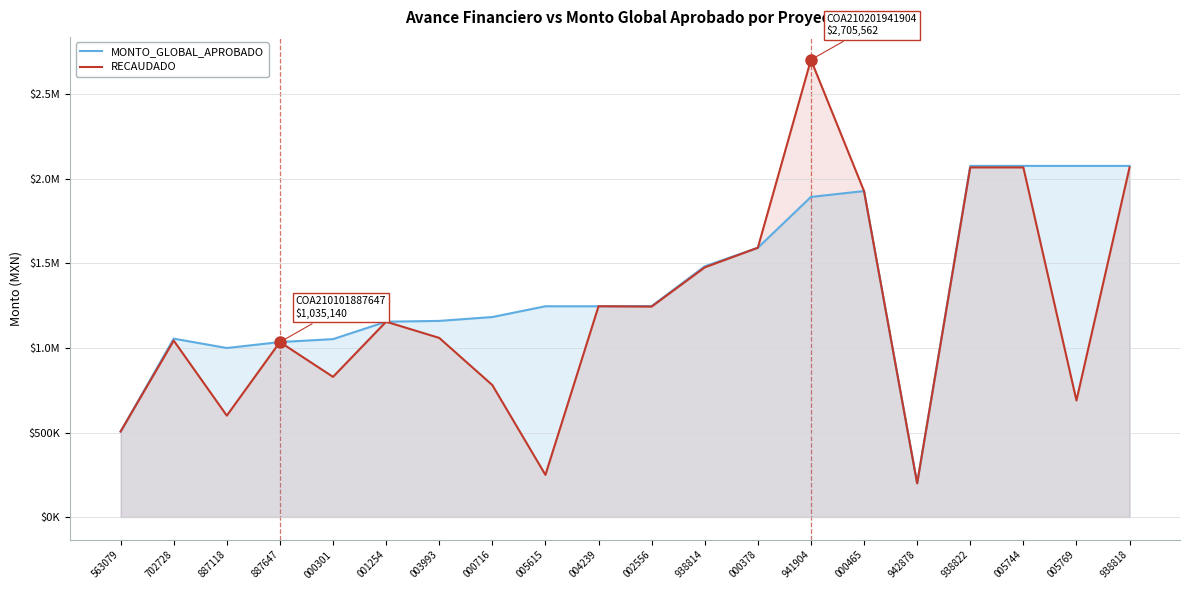

Where is the first local maximum for RECAUDADO?

702728